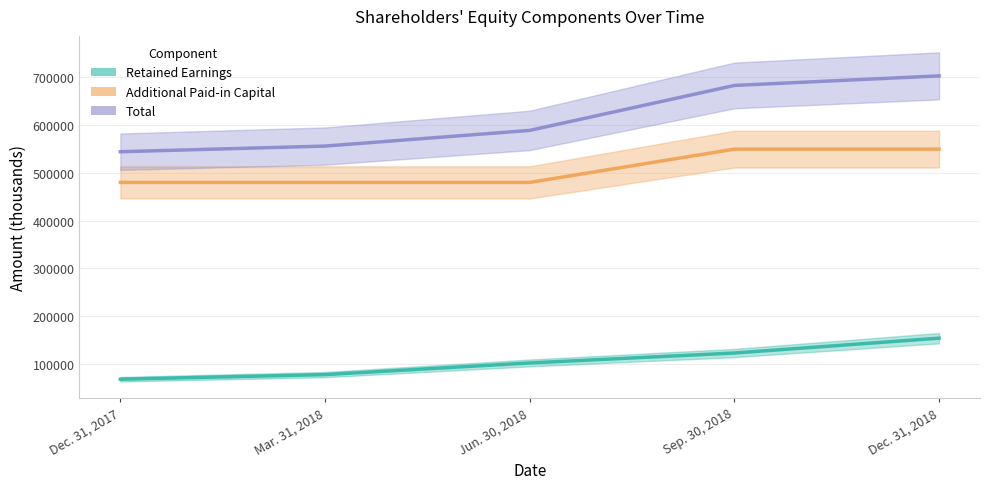

How many values in the Total series are below 588248?

2